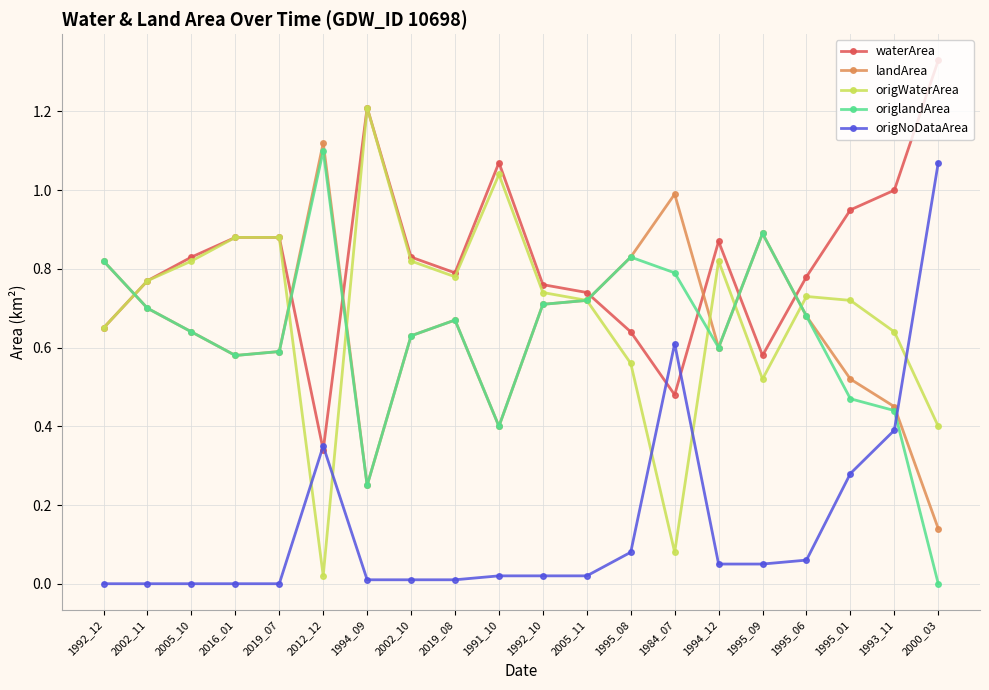

Which series has the largest total across all categories?

waterArea